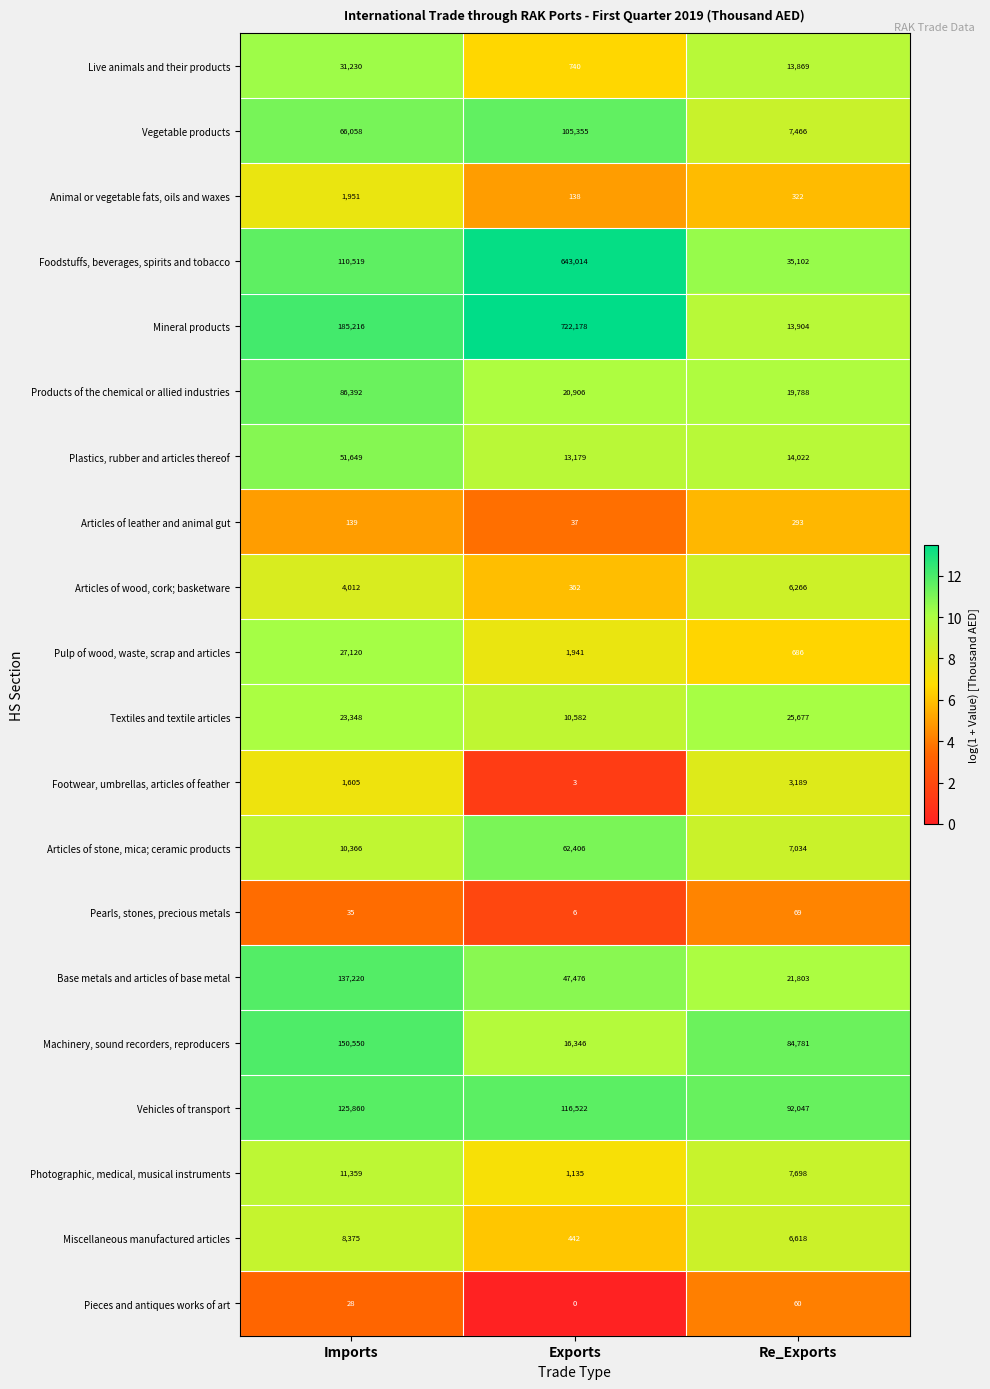

At which label does Live animals and their products reach its minimum?

Exports